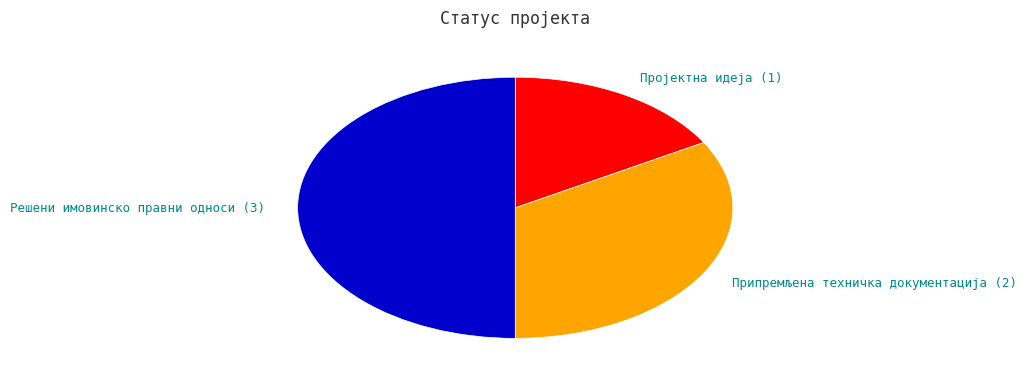

Which slice is the largest?

Решени имовинско правни односи